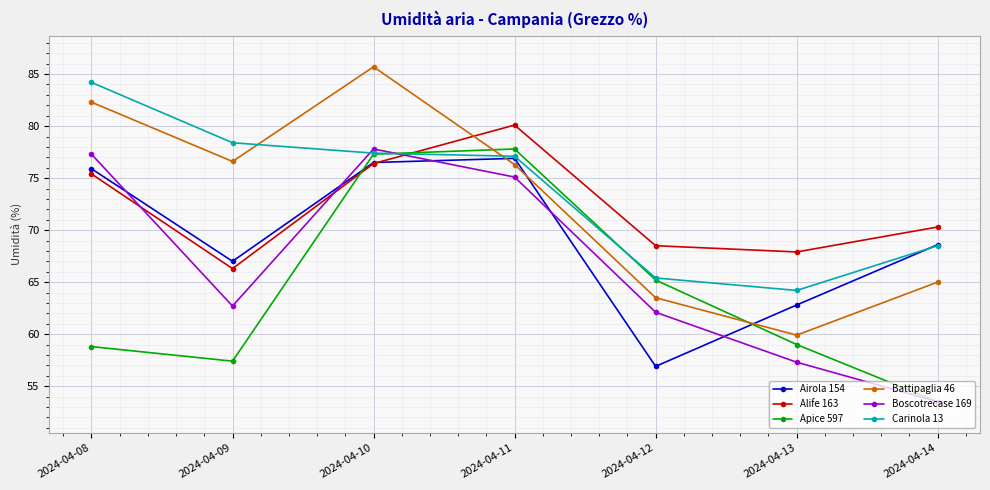

Reading left to right, what are all the values shown in this chart?

Airola 154: 75.9	67.0	76.5	76.9	56.9	62.8	68.6
Alife 163: 75.4	66.3	76.4	80.1	68.5	67.9	70.3
Apice 597: 58.8	57.4	77.3	77.8	65.2	59.0	53.5
Battipaglia 46: 82.3	76.6	85.7	76.3	63.5	59.9	65.0
Boscotrecase 169: 77.3	62.7	77.8	75.1	62.1	57.3	53.5
Carinola 13: 84.2	78.4	77.4	77.1	65.4	64.2	68.5